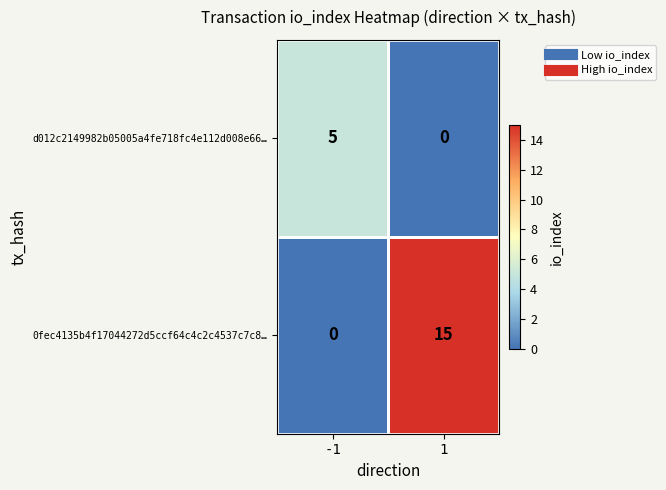

What is the spread (max minus min) of values at -1?

5